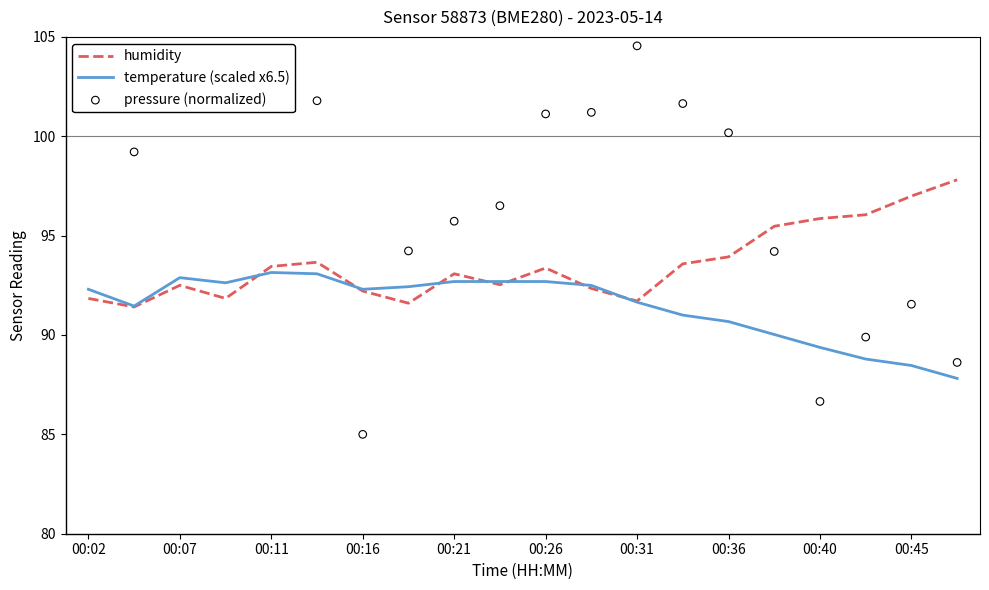

What is the minimum value for humidity?

91.4